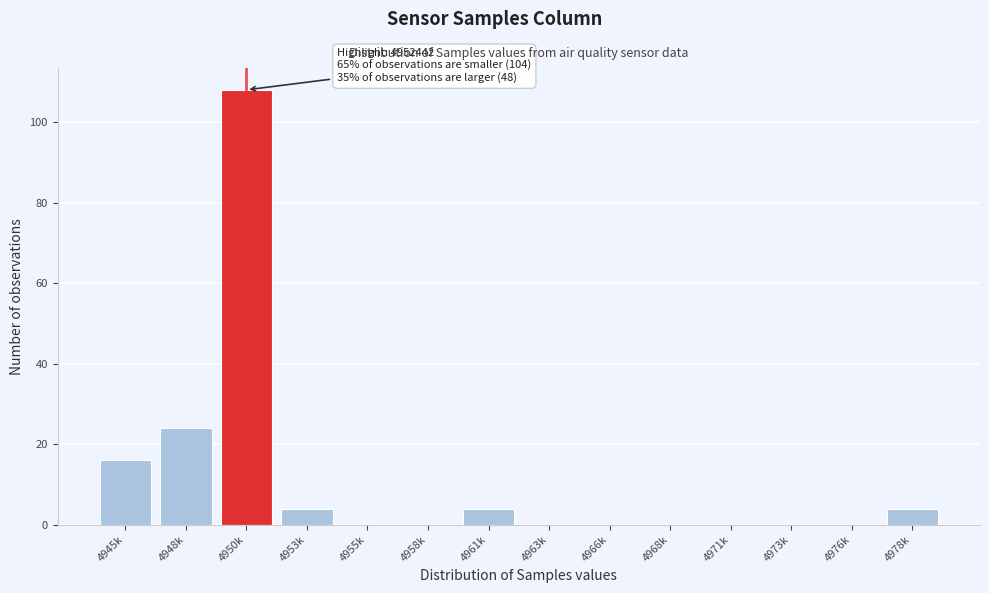

Reading left to right, transcribe all the data shown in this chart.

4945k=16	4948k=24	4950k=108	4953k=4	4955k=0	4958k=0	4961k=4	4963k=0	4966k=0	4968k=0	4971k=0	4973k=0	4976k=0	4978k=4